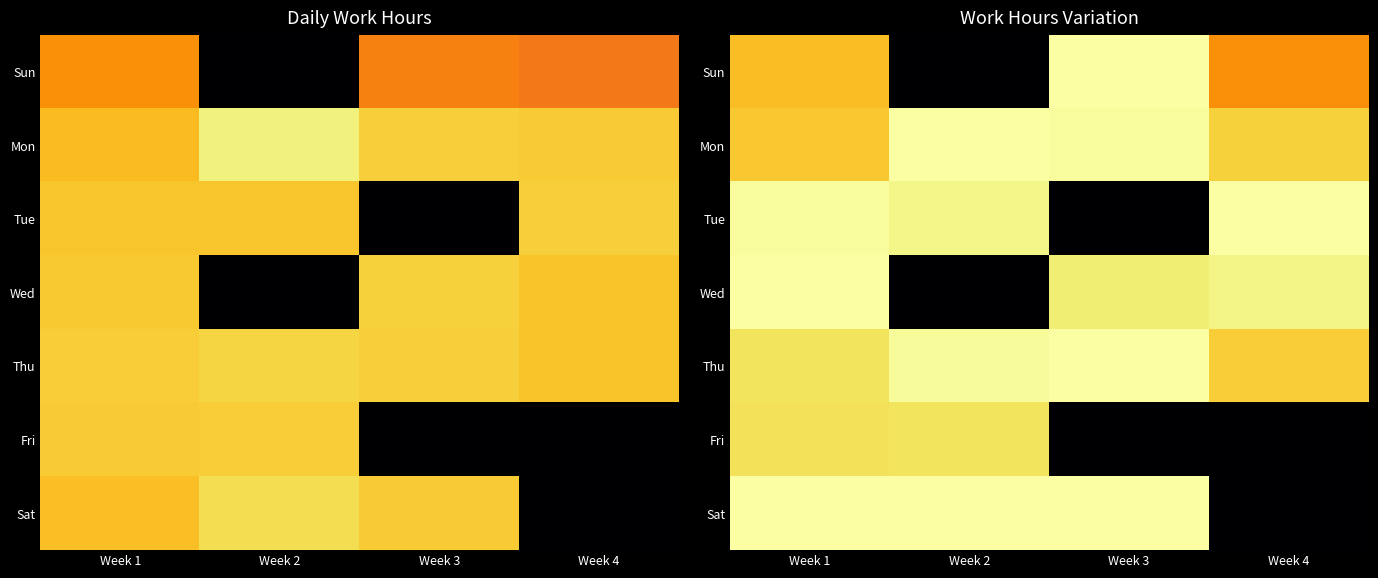

What is the sum of the Thu values at Week 4 and Week 1?

23.5